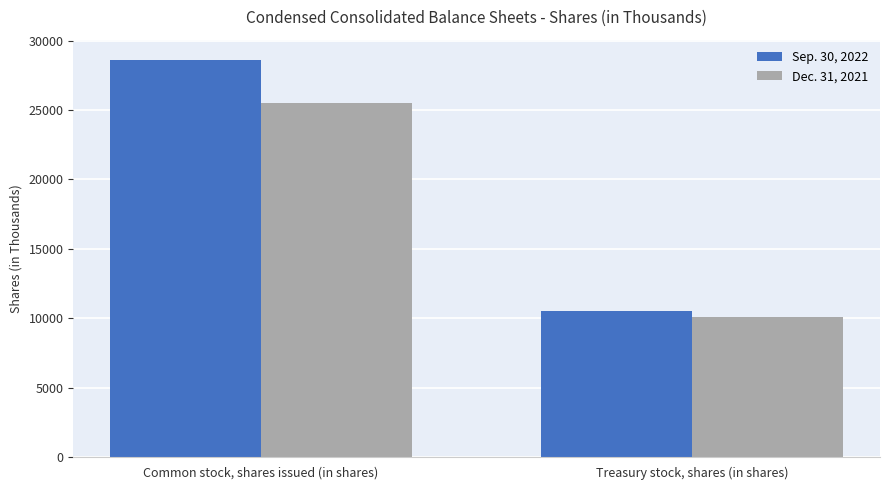

What is the label of the 2nd bar from the right?

Common stock, shares issued (in shares)